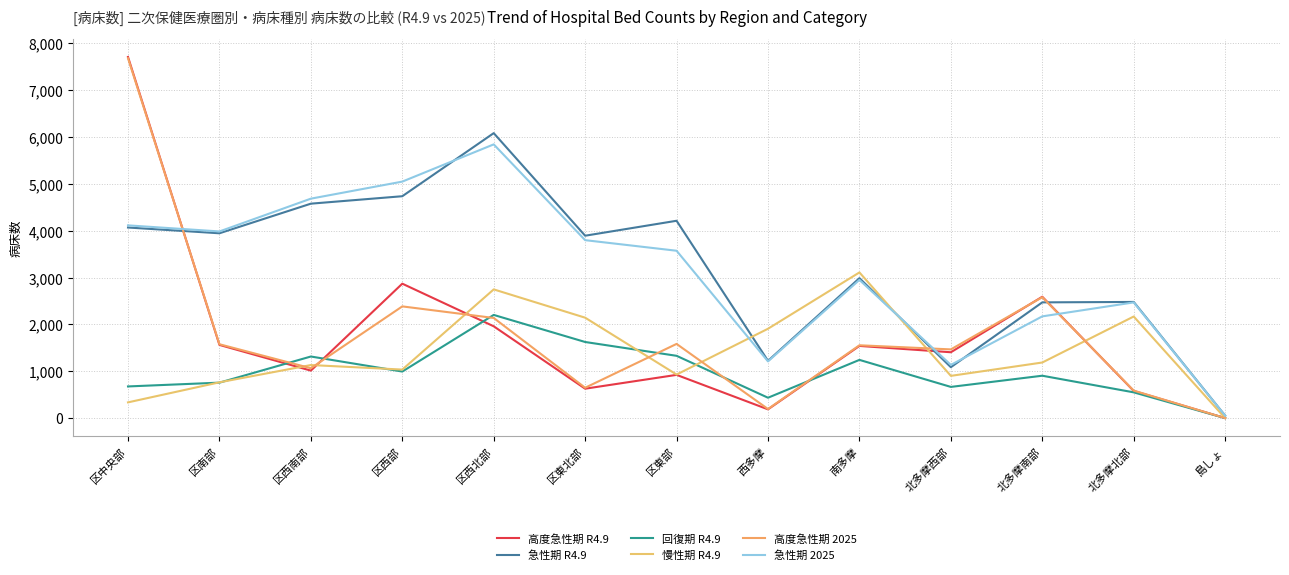

What is the spread (max minus min) of values at 区西部?

4055